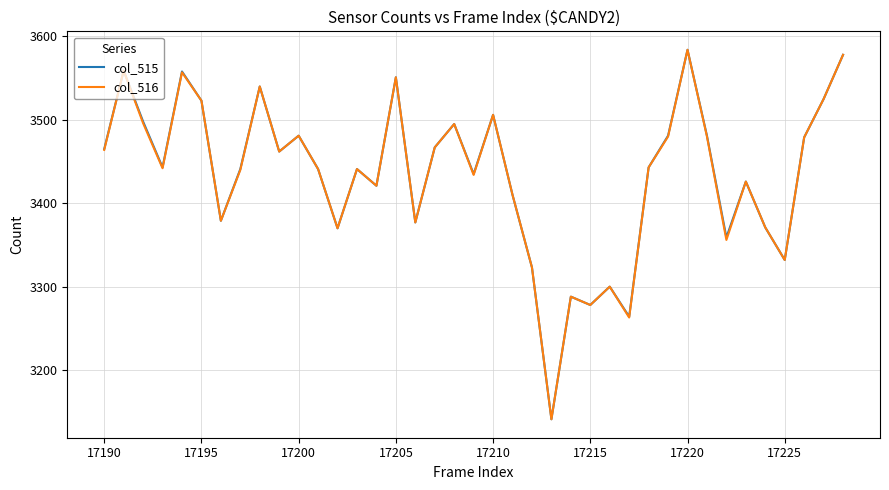

What is the lowest value of the col_516 series?

3141